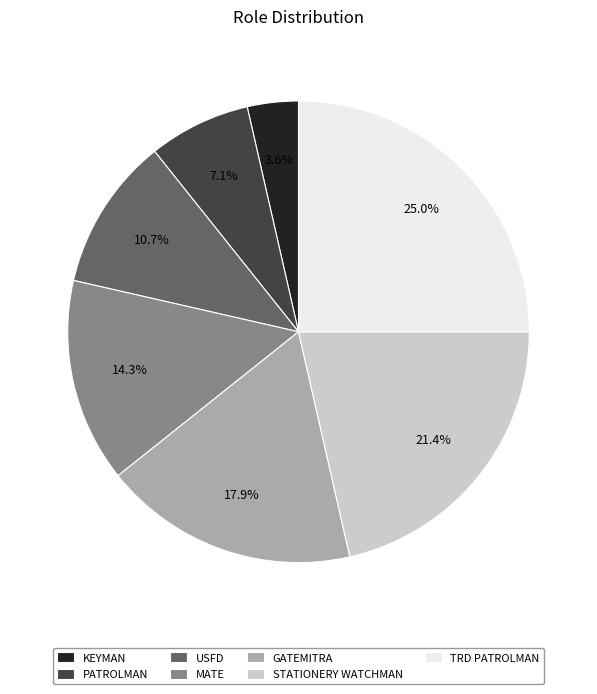

Is there a majority slice in this chart?

No